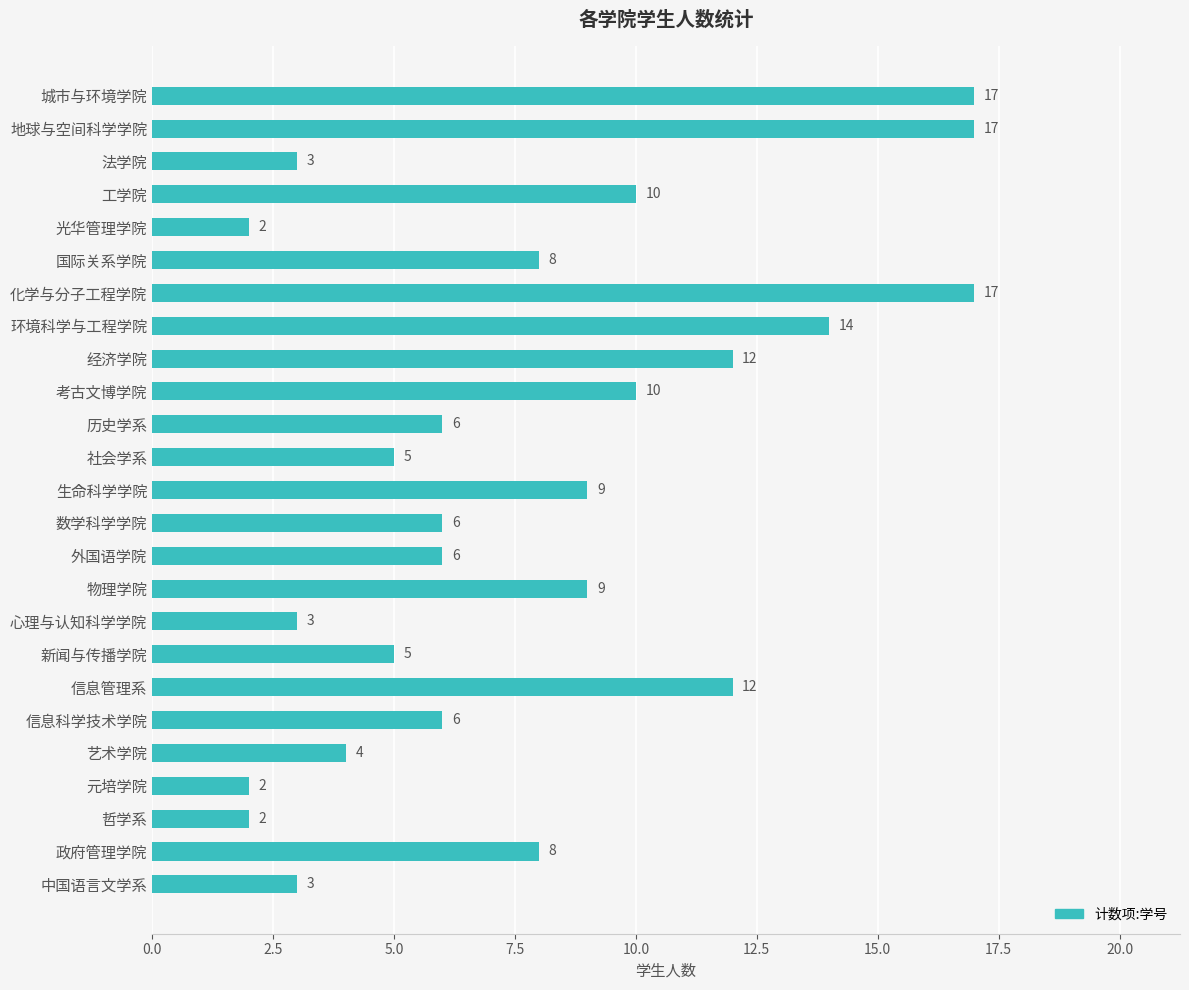

What is the change in value from 物理学院 to 新闻与传播学院?

-4